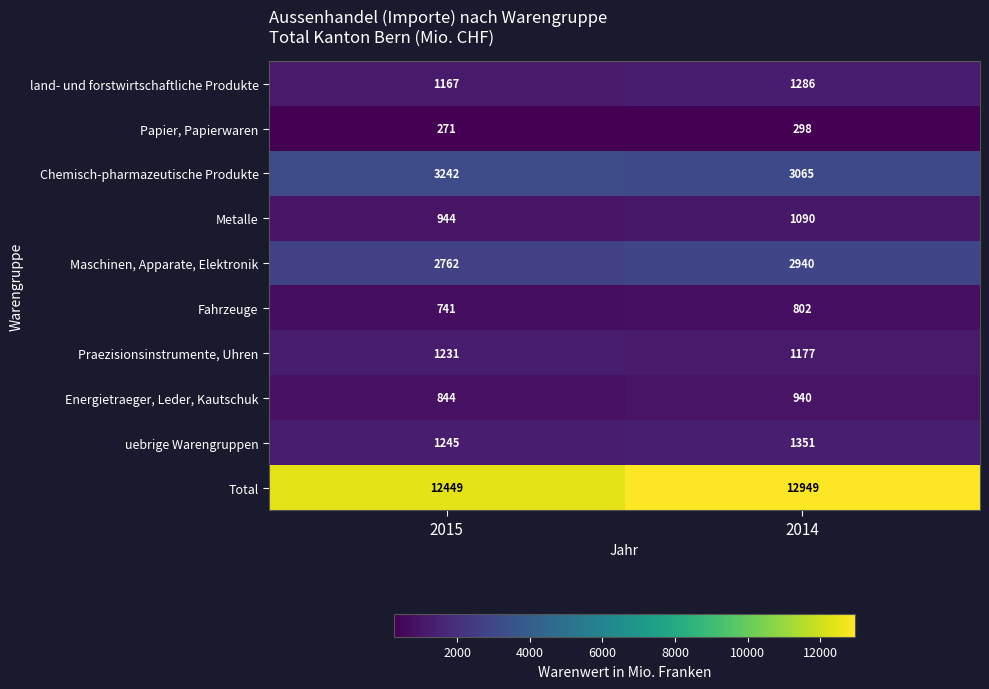

How many categories are shown in the chart?

2